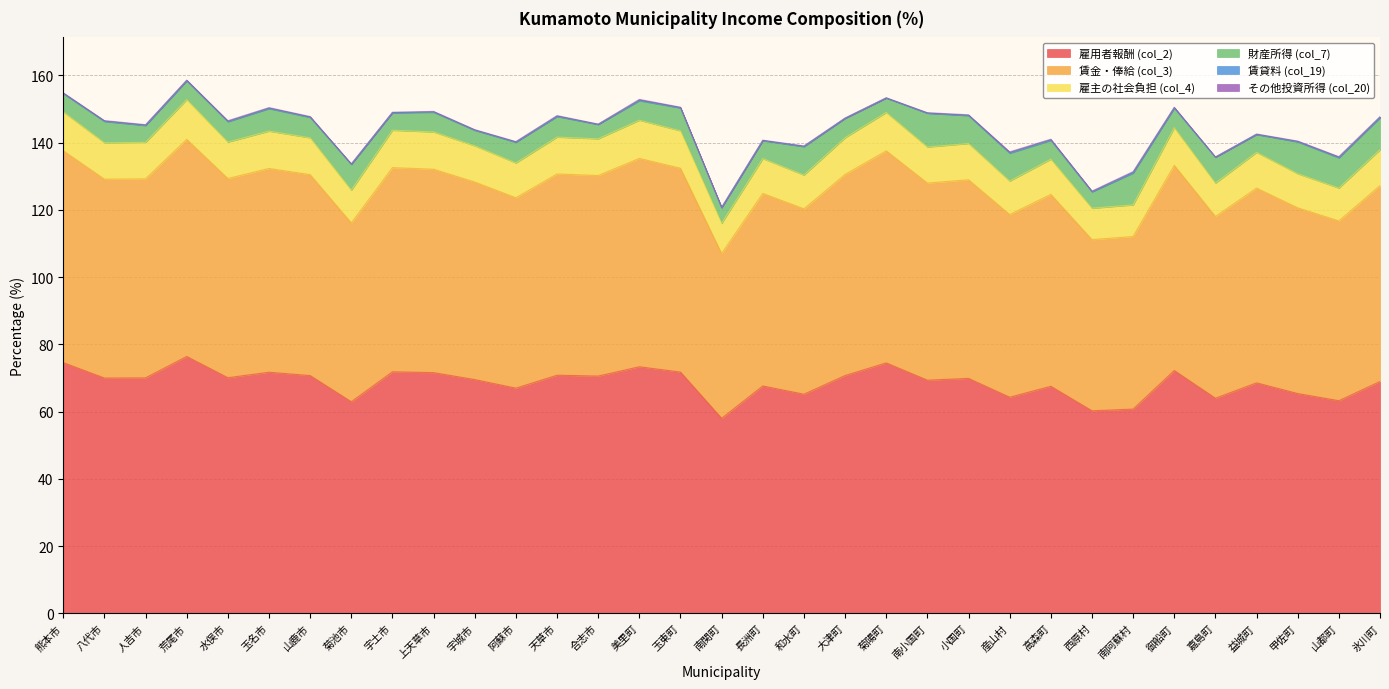

What is the label of the 12th point from the right?

南小国町